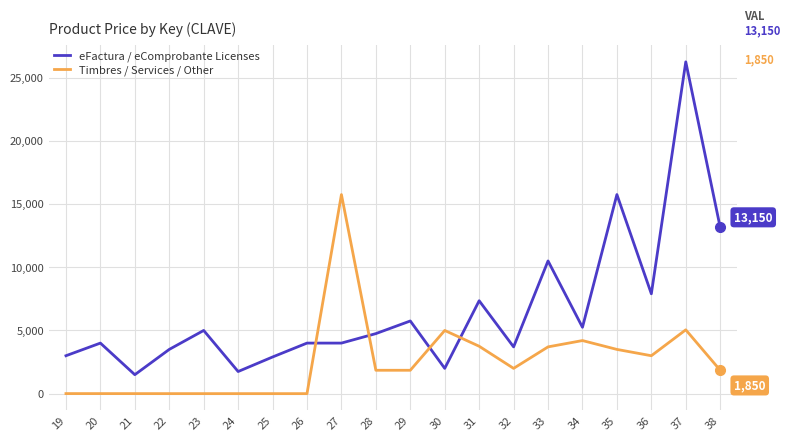

How many categories are shown in the chart?

20